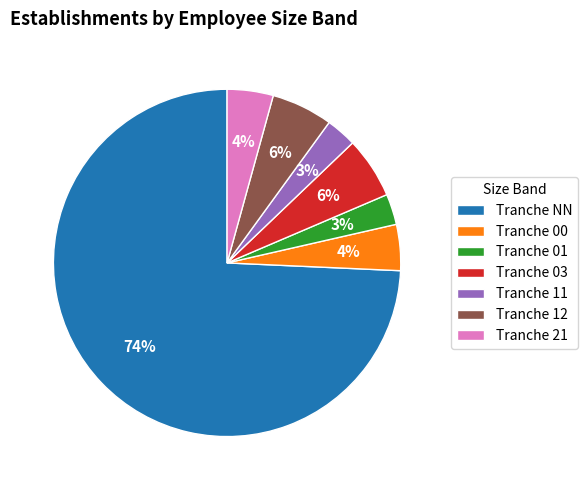

What is the largest slice in the pie chart?

Tranche NN